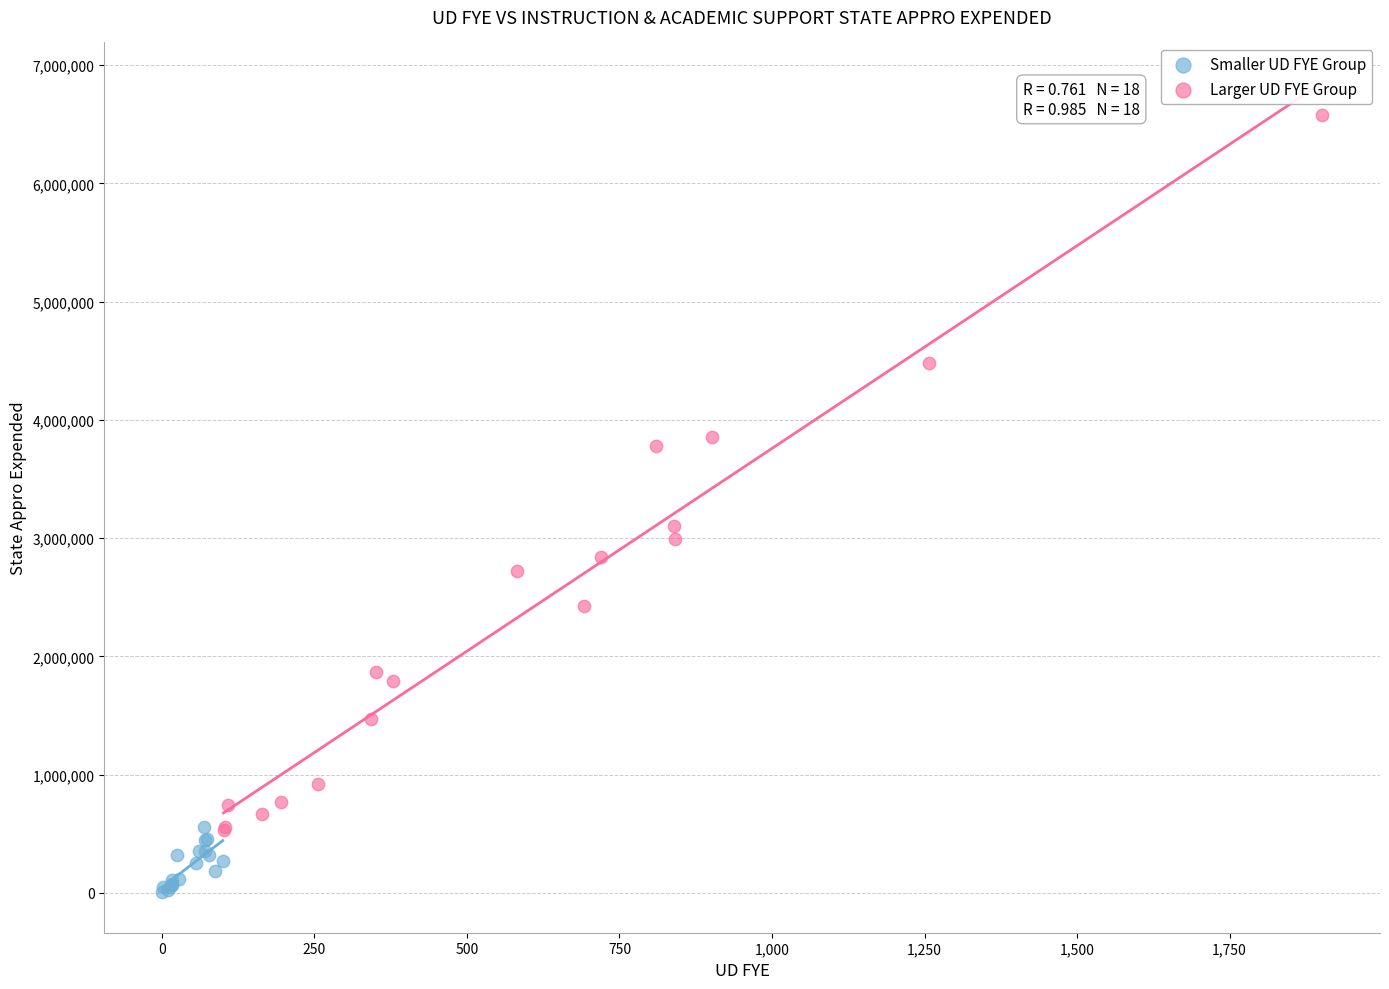

Which series has the largest Y range (max minus min)?

Larger UD FYE Group